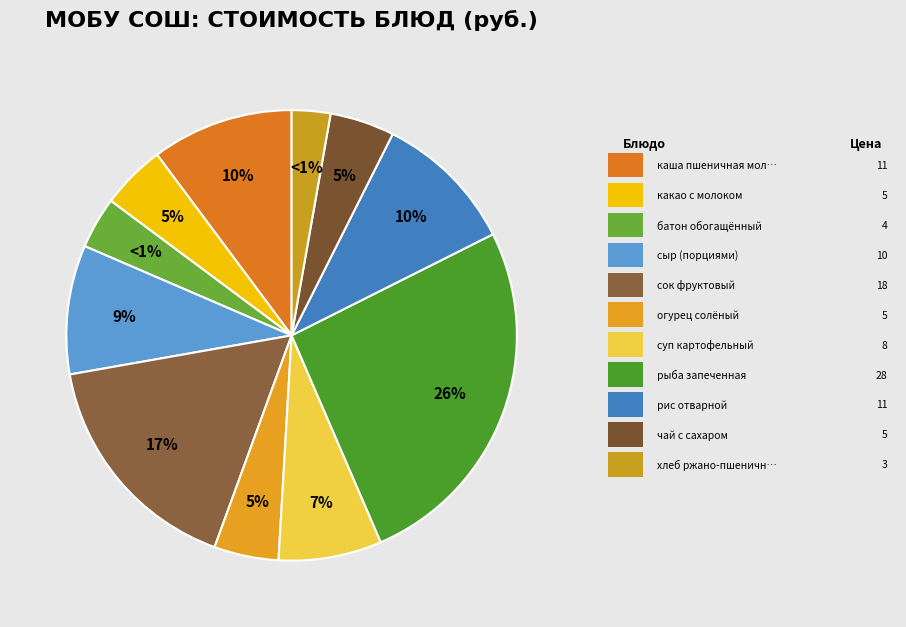

To the nearest percent, what is the difference between the суп картофельный and рис отварной slice percentages?

3%